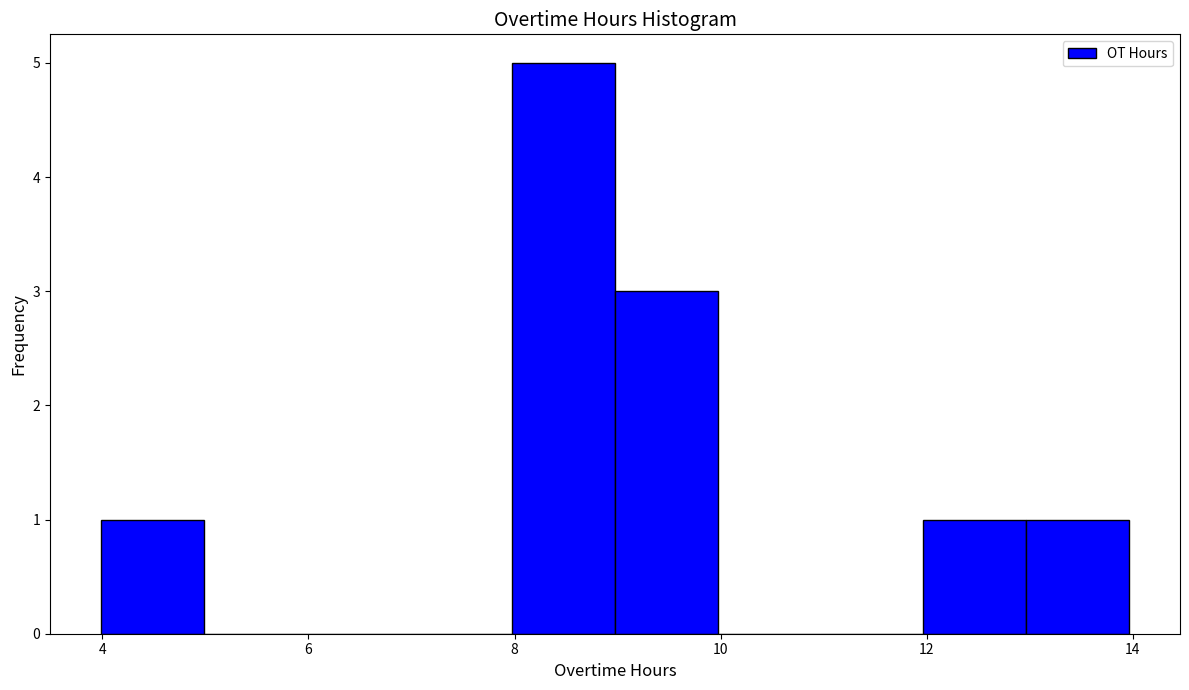

Over which range of the x-axis is the bar tallest?

8 to 9